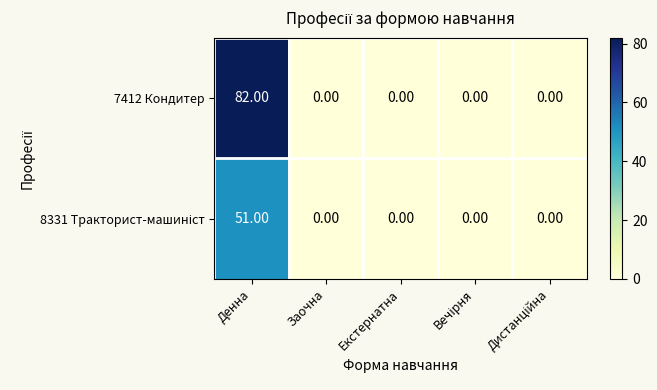

At which label does 7412 Кондитер reach its peak?

Денна